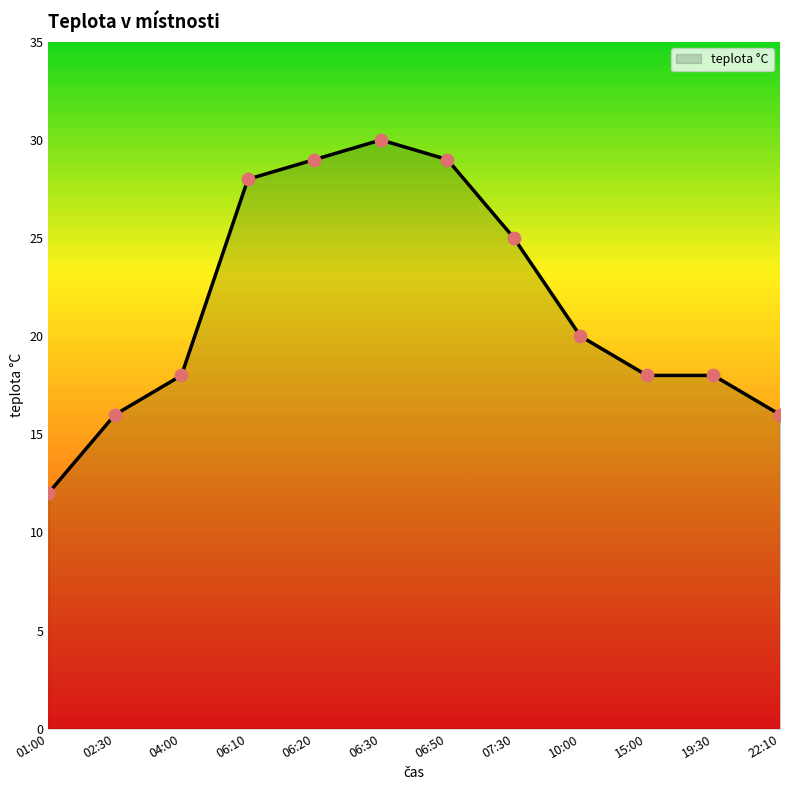

Which has a higher value, 06:30 or 10:00?

06:30